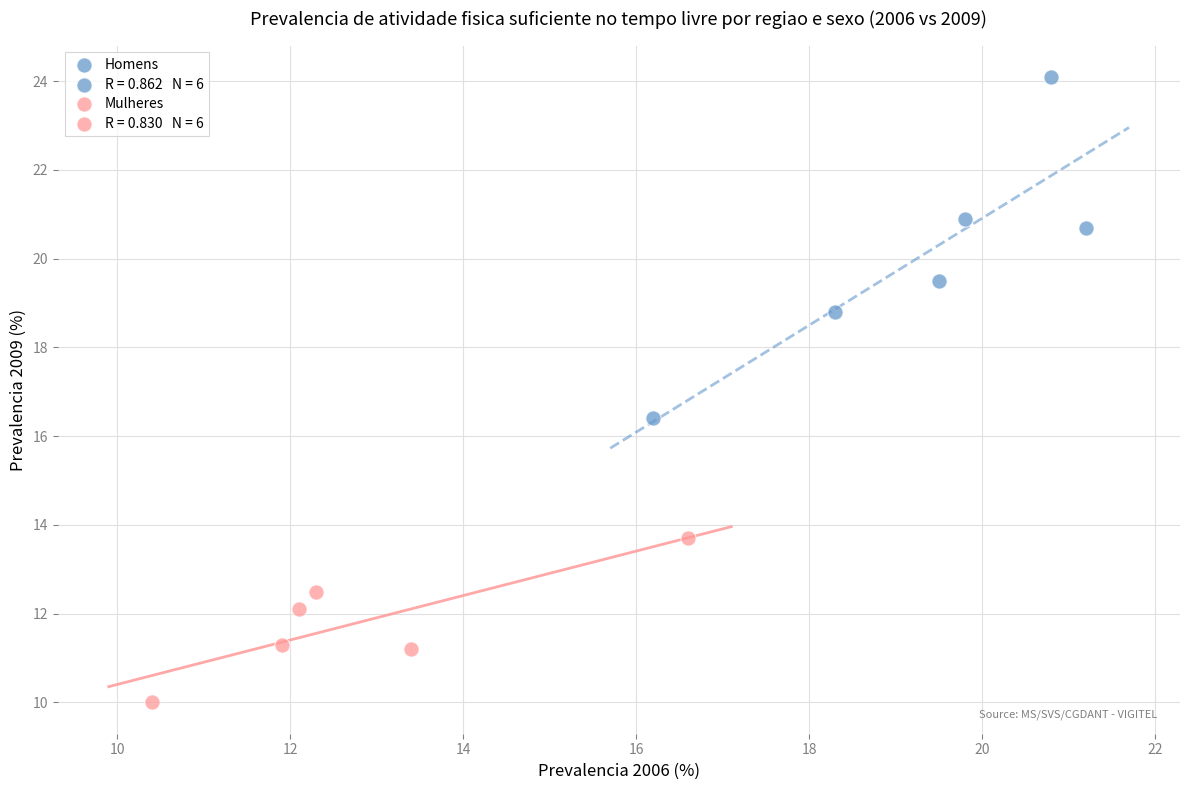

Which series reaches the maximum Y coordinate?

Homens